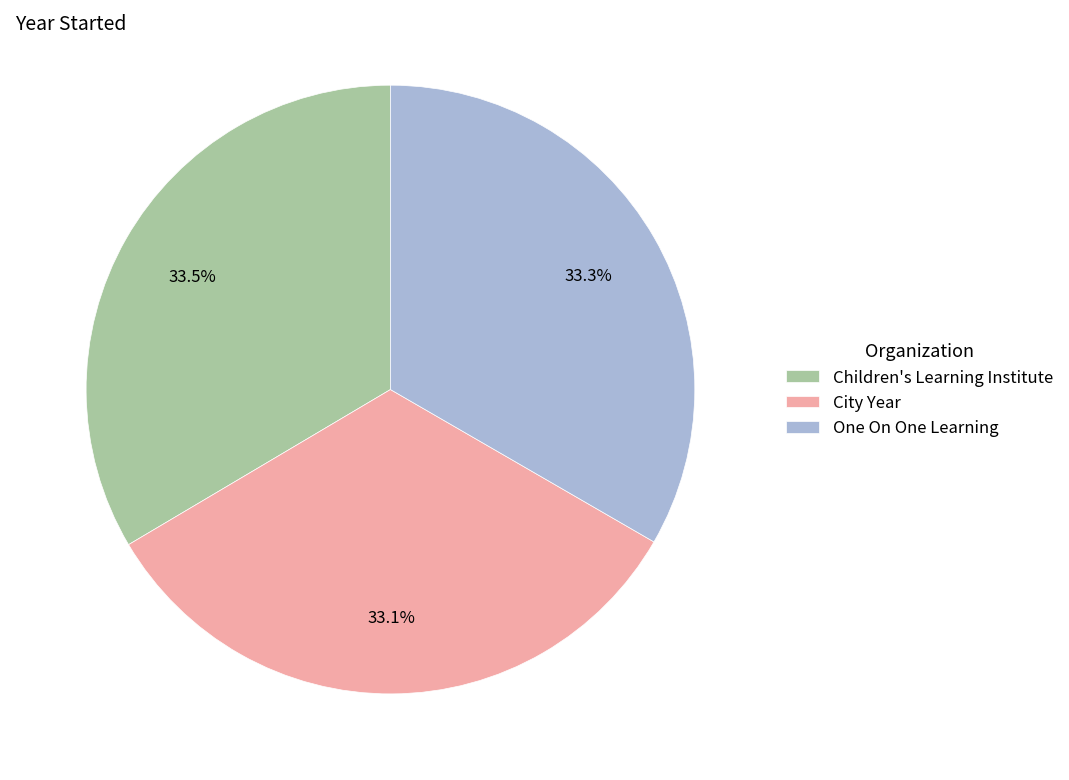

What is the total percentage of One On One Learning and Children's Learning Institute?

66.9%